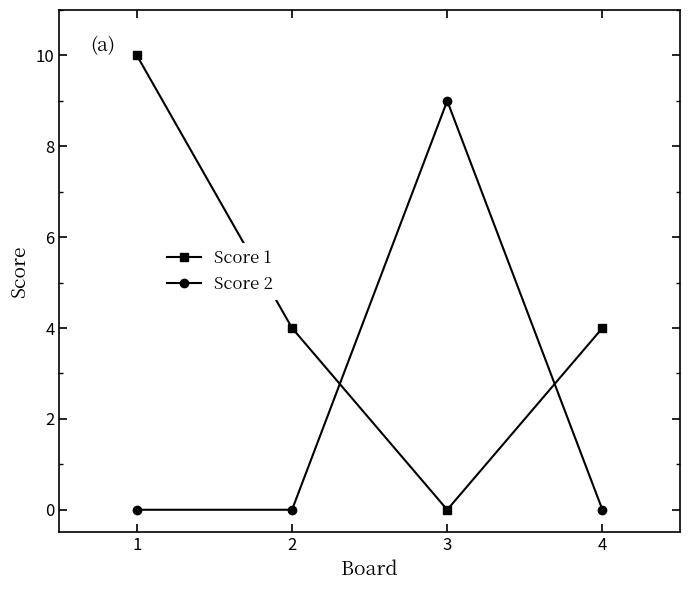

At which category is the sum across all series the highest?

1